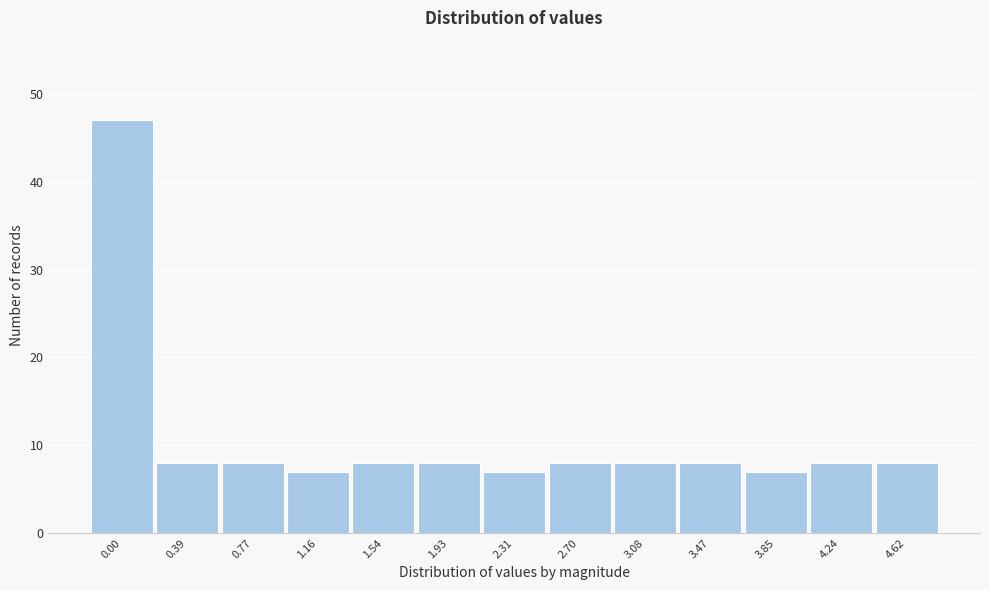

Reading right to left, transcribe all the data shown in this chart.

8	8	7	8	8	8	7	8	8	7	8	8	47